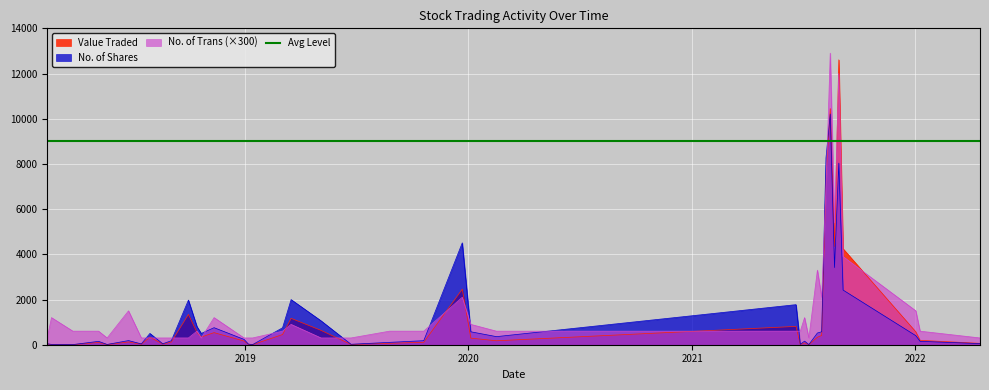

True or false: No. of Shares has a value of 153 at 8.

False